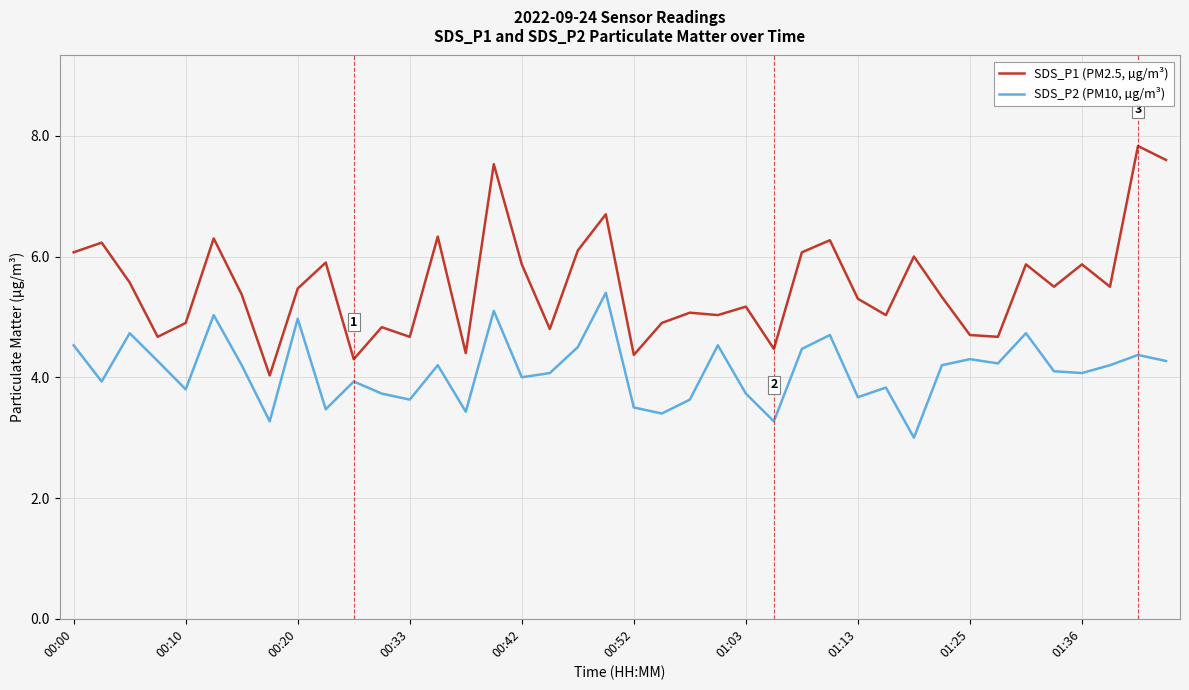

What is the difference between the maximum and minimum values in the SDS_P1 (PM2.5, µg/m³) series?

3.8